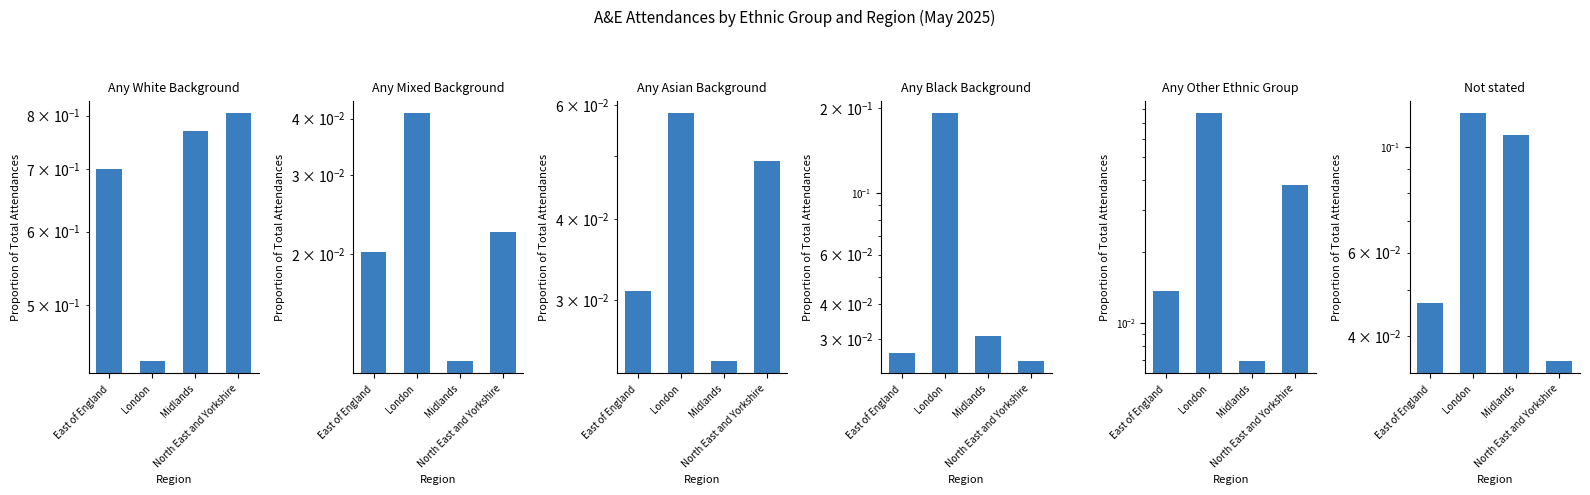

Between North East and Yorkshire and Midlands, which is larger?

North East and Yorkshire